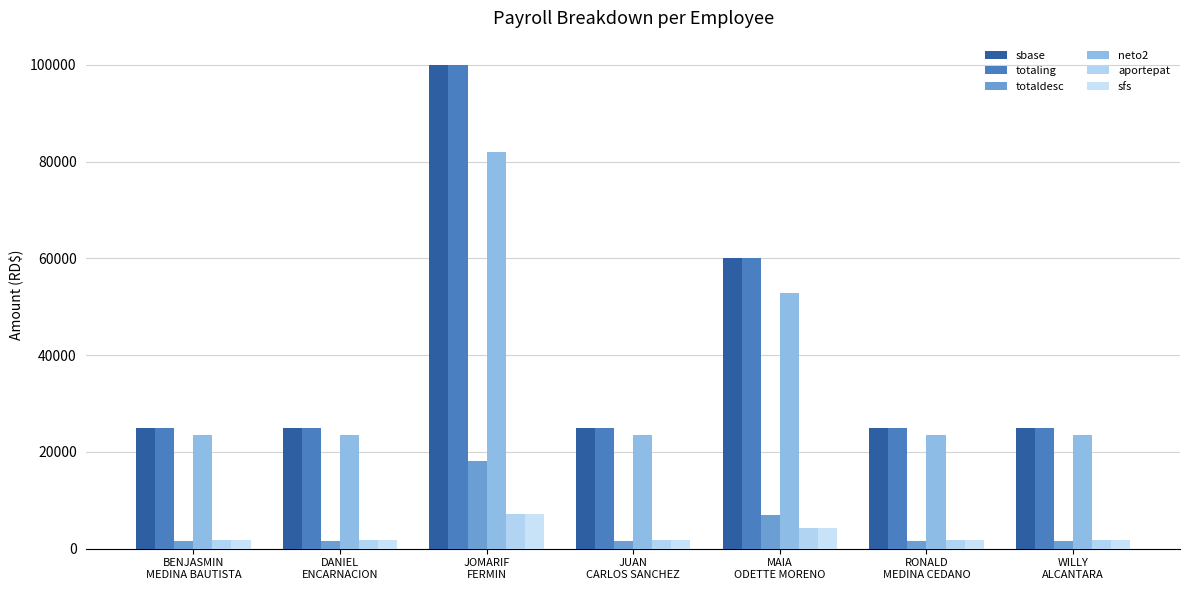

At BENJASMIN
MEDINA BAUTISTA, list the series in order from largest to smallest.

sbase, totaling, neto2, aportepat, sfs, totaldesc